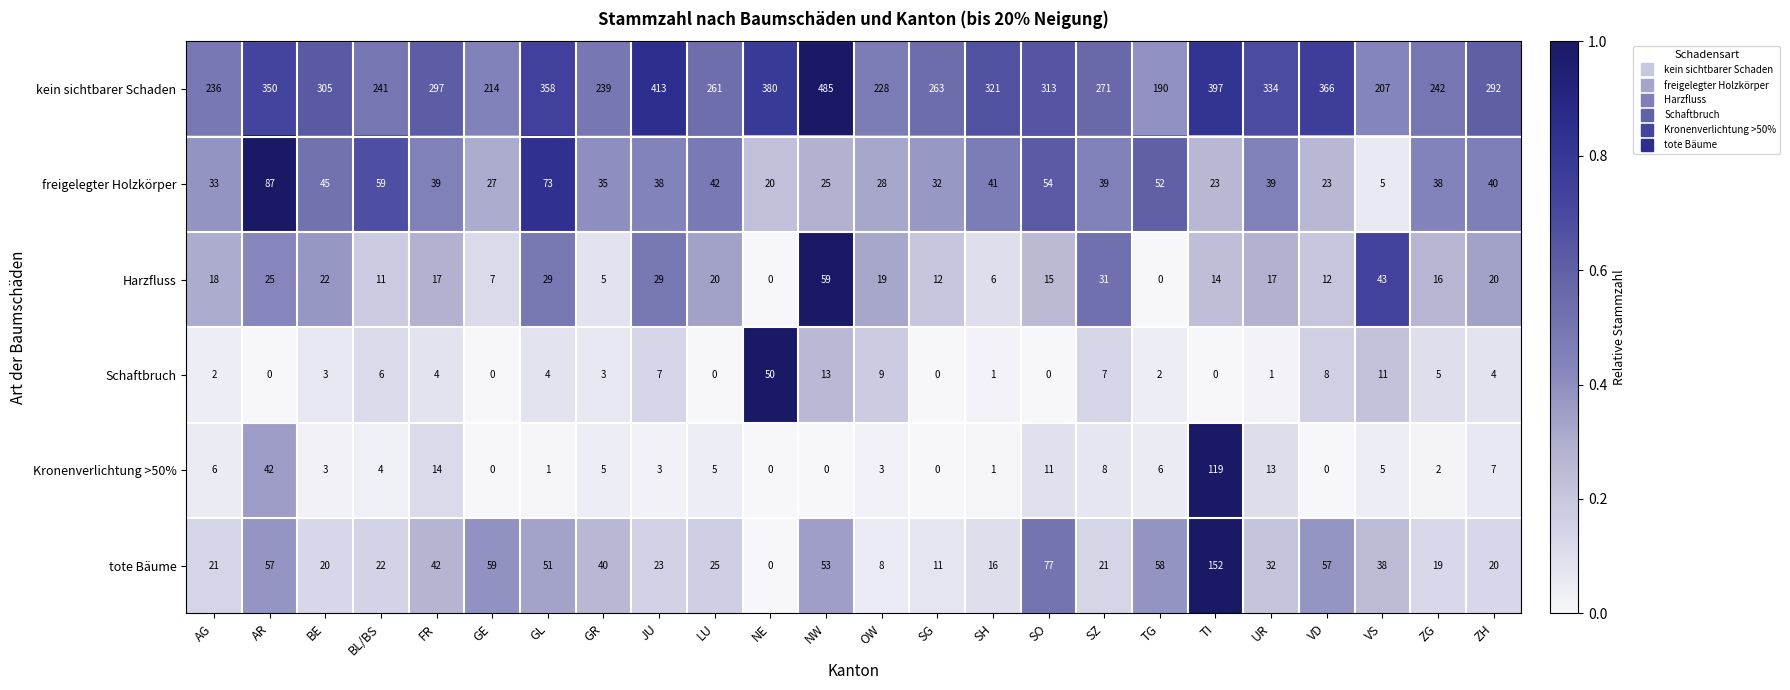

Which series has the largest total across all categories?

kein sichtbarer Schaden